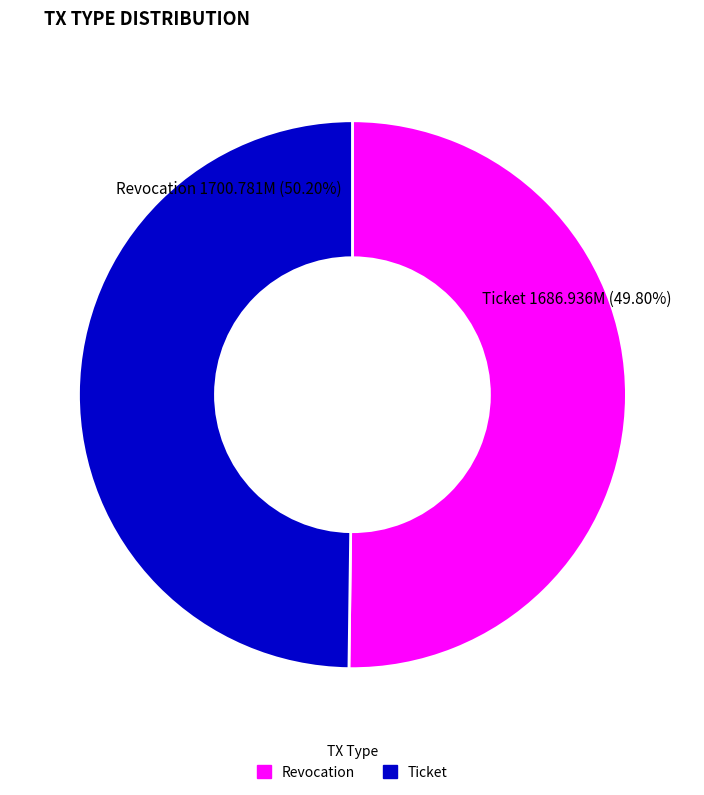

Which category has the smallest portion of the pie?

Ticket